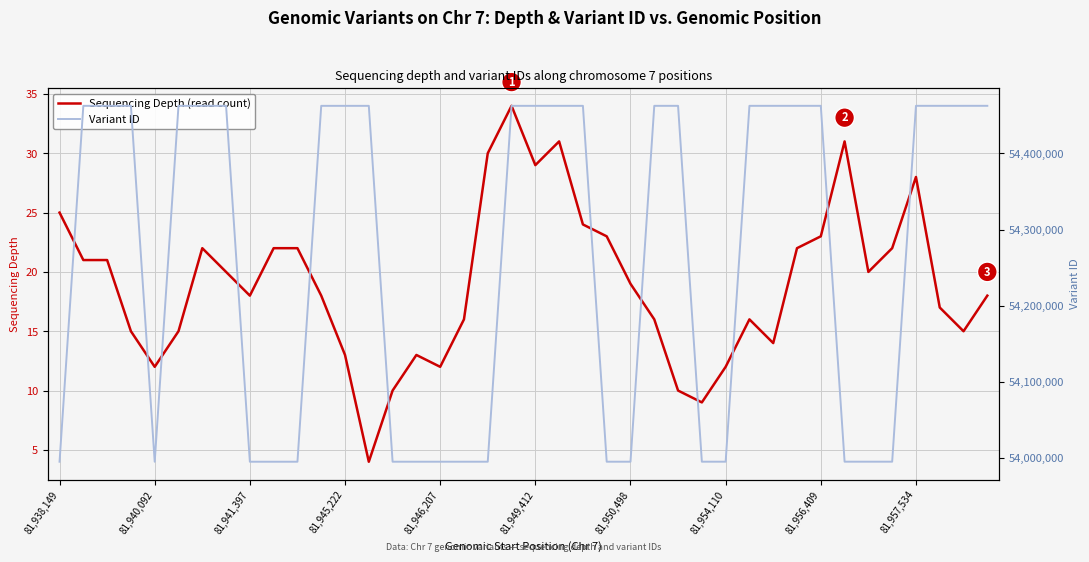

What position from the left is 26?

27